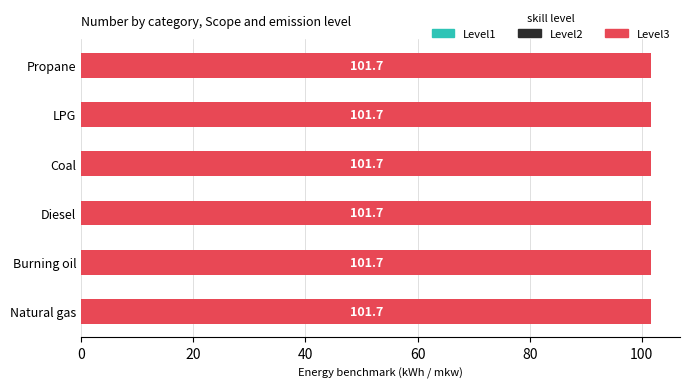

What are all the series names shown in the legend?

Level1, Level2, Level3